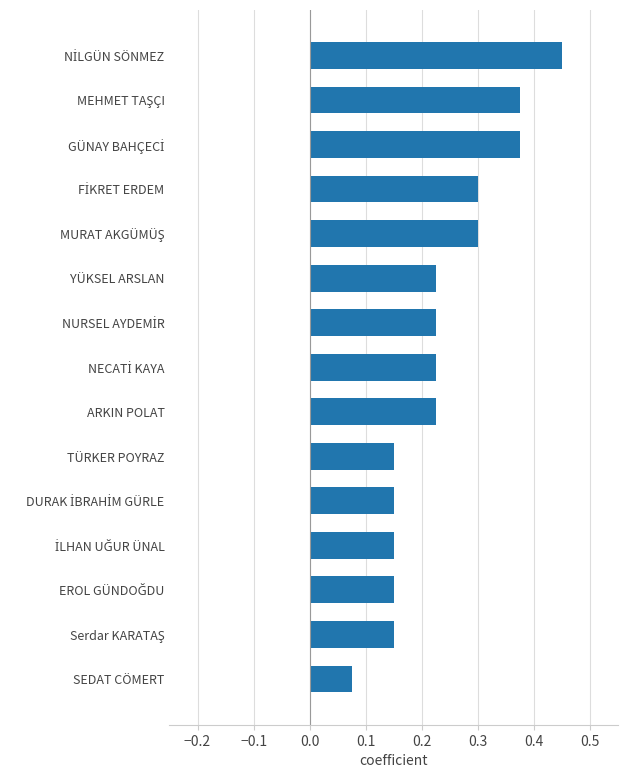

At which category does the chart reach its minimum across all series?

SEDAT CÖMERT